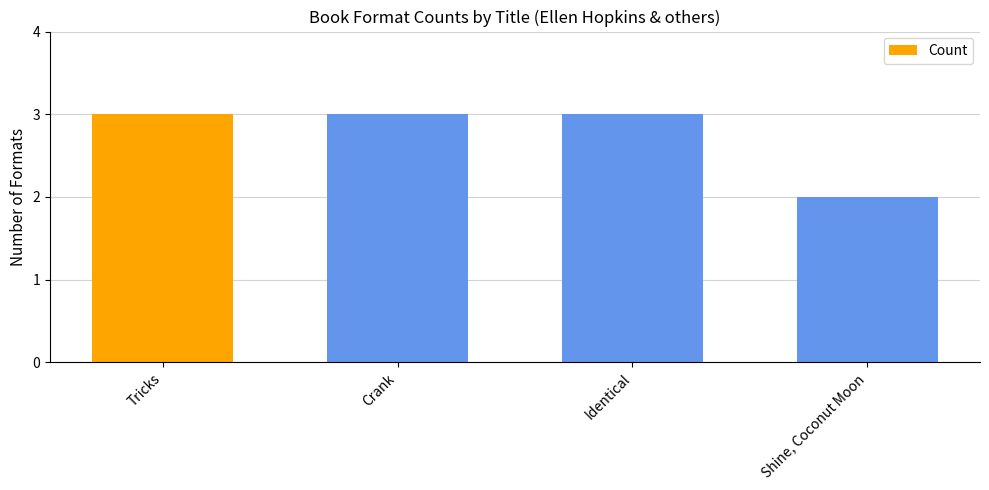

Is it true that the value at Tricks is 3?

True